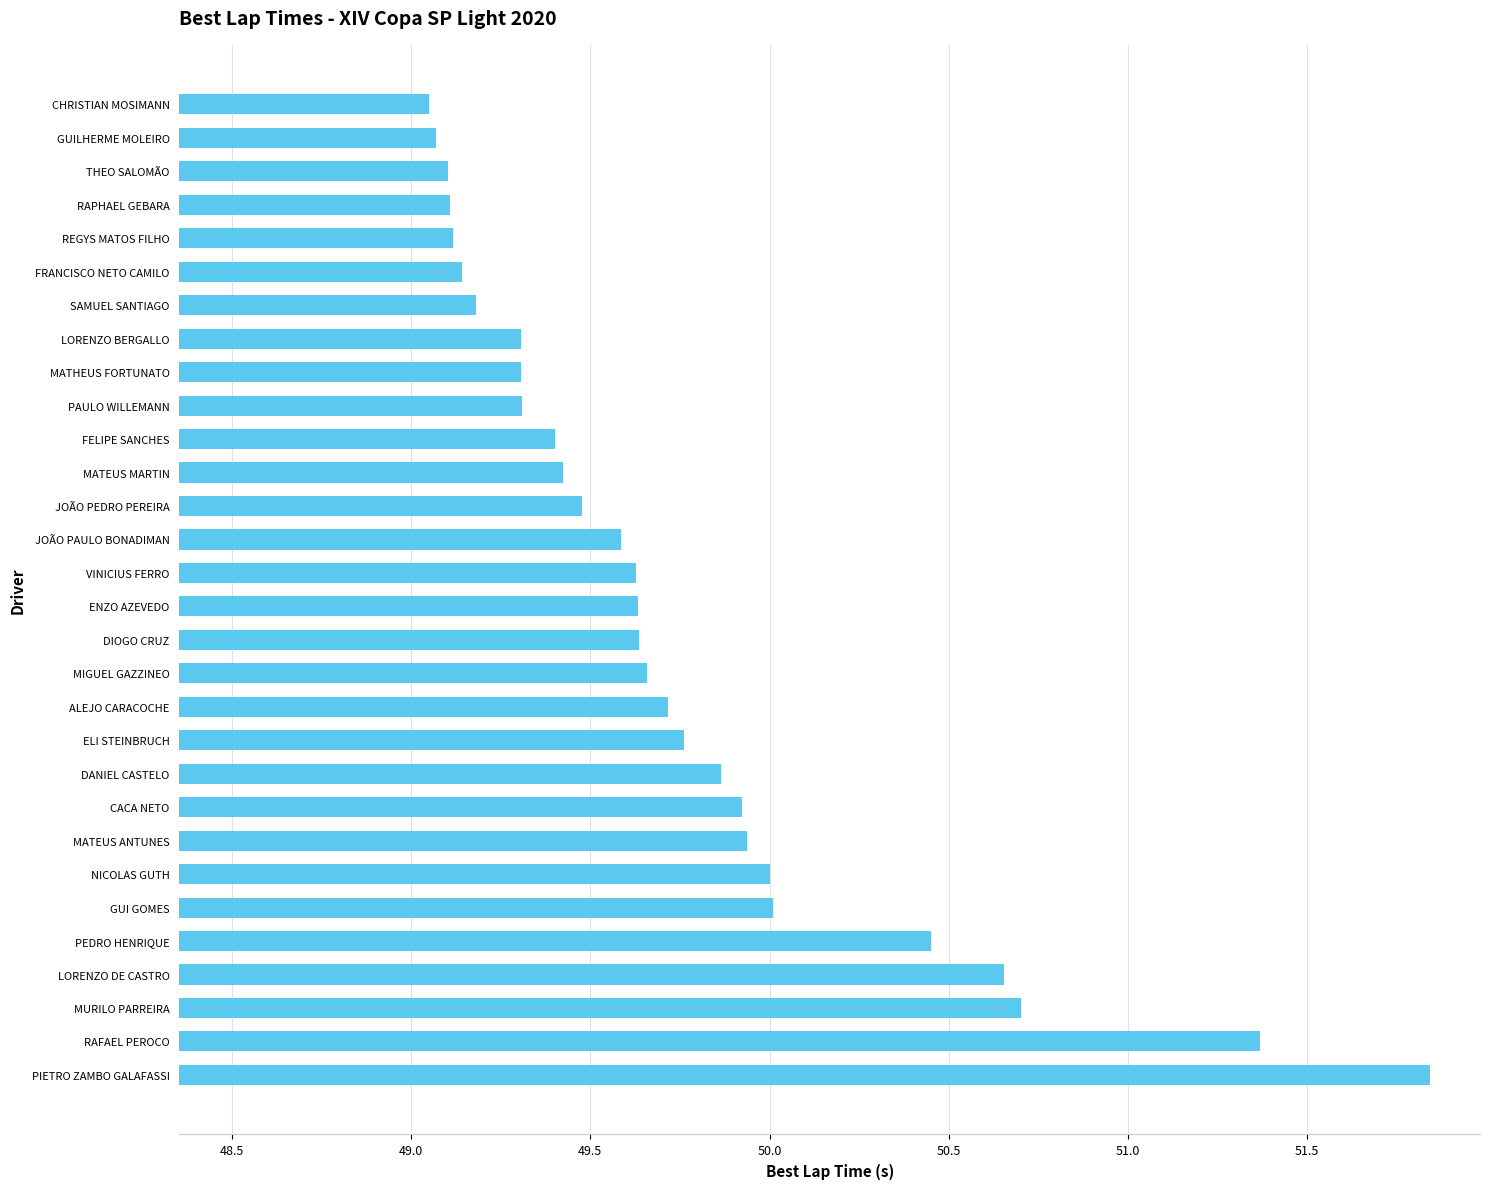

Is it true that the value at SAMUEL SANTIAGO is 49.2?

True